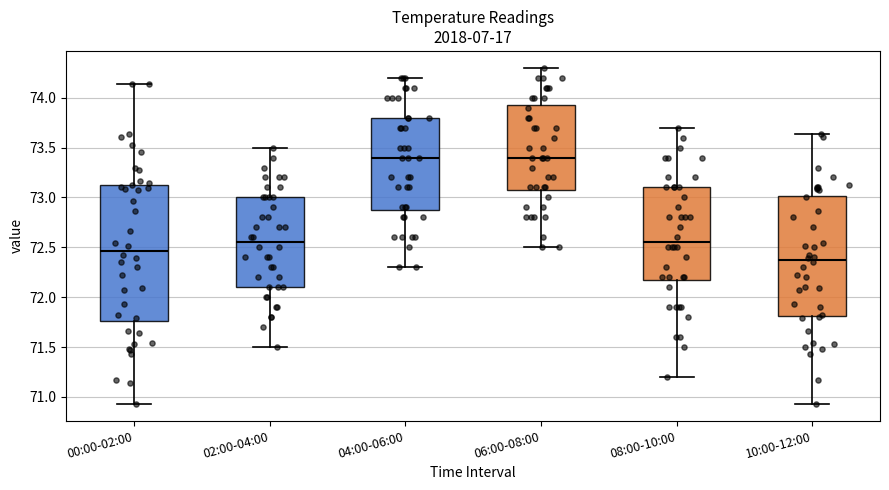

Reading left to right, transcribe this box plot: for each box, give where its median line is, the range the box spans, and where its two whiskers end, as read against the y-axis. The values are not printed on the chart, so give them approximately, as read against the axis.

00:00-02:00: median 72.45, box 71.75 to 73.15, whiskers 70.95 to 74.15
02:00-04:00: median 72.55, box 72.10 to 73.00, whiskers 71.50 to 73.50
04:00-06:00: median 73.40, box 72.90 to 73.80, whiskers 72.30 to 74.20
06:00-08:00: median 73.40, box 73.10 to 73.95, whiskers 72.50 to 74.30
08:00-10:00: median 72.55, box 72.20 to 73.10, whiskers 71.20 to 73.70
10:00-12:00: median 72.35, box 71.80 to 73.00, whiskers 70.95 to 73.65